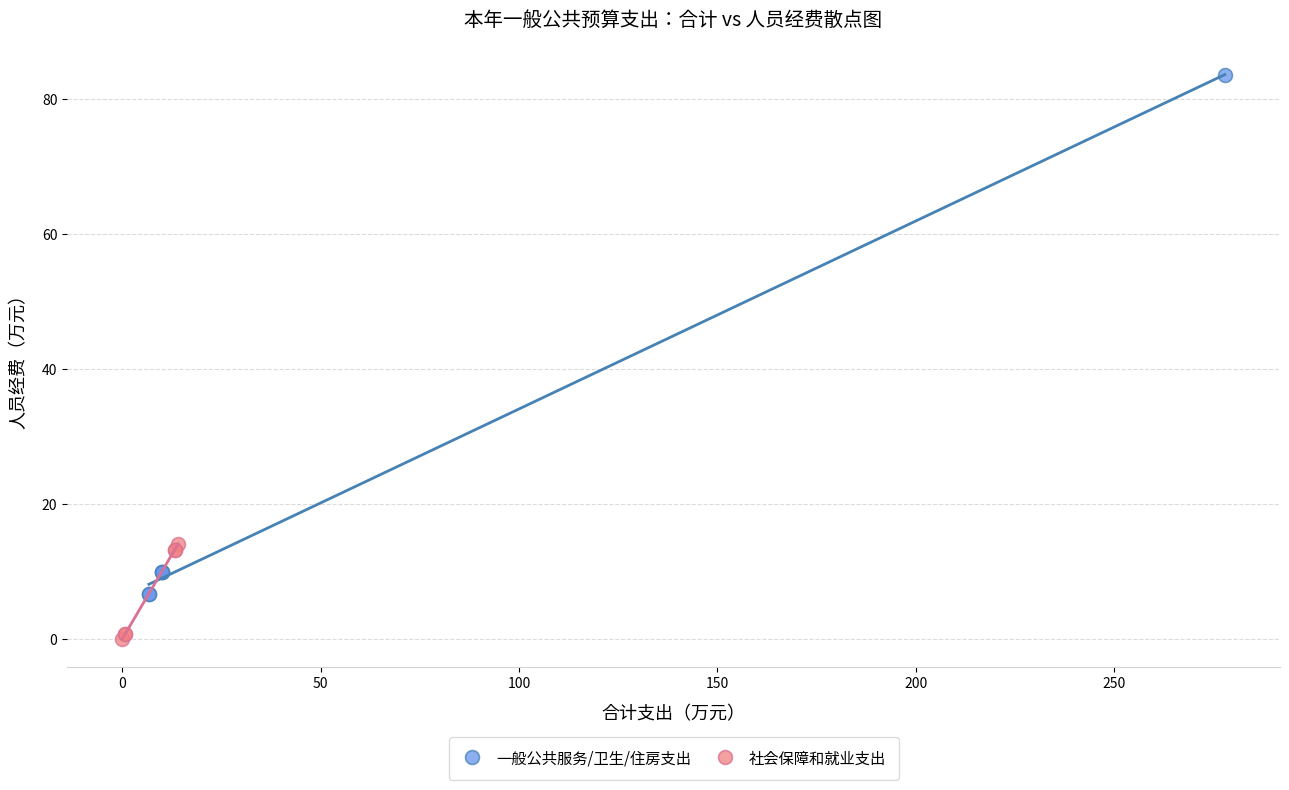

Which series contains the lowest Y value?

社会保障和就业支出